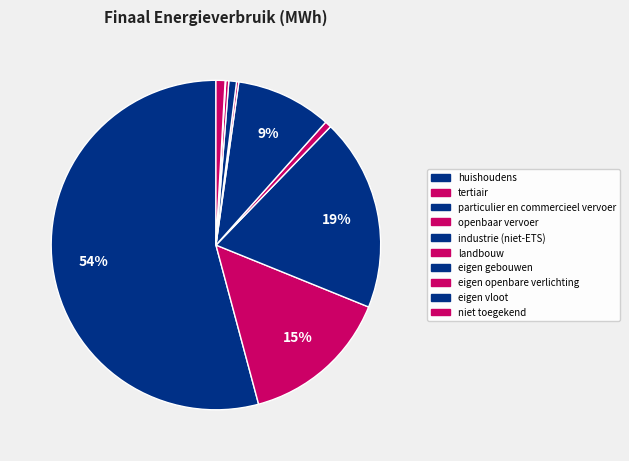

The industrie (niet-ETS) slice represents 21% of the pie. True or false?

False